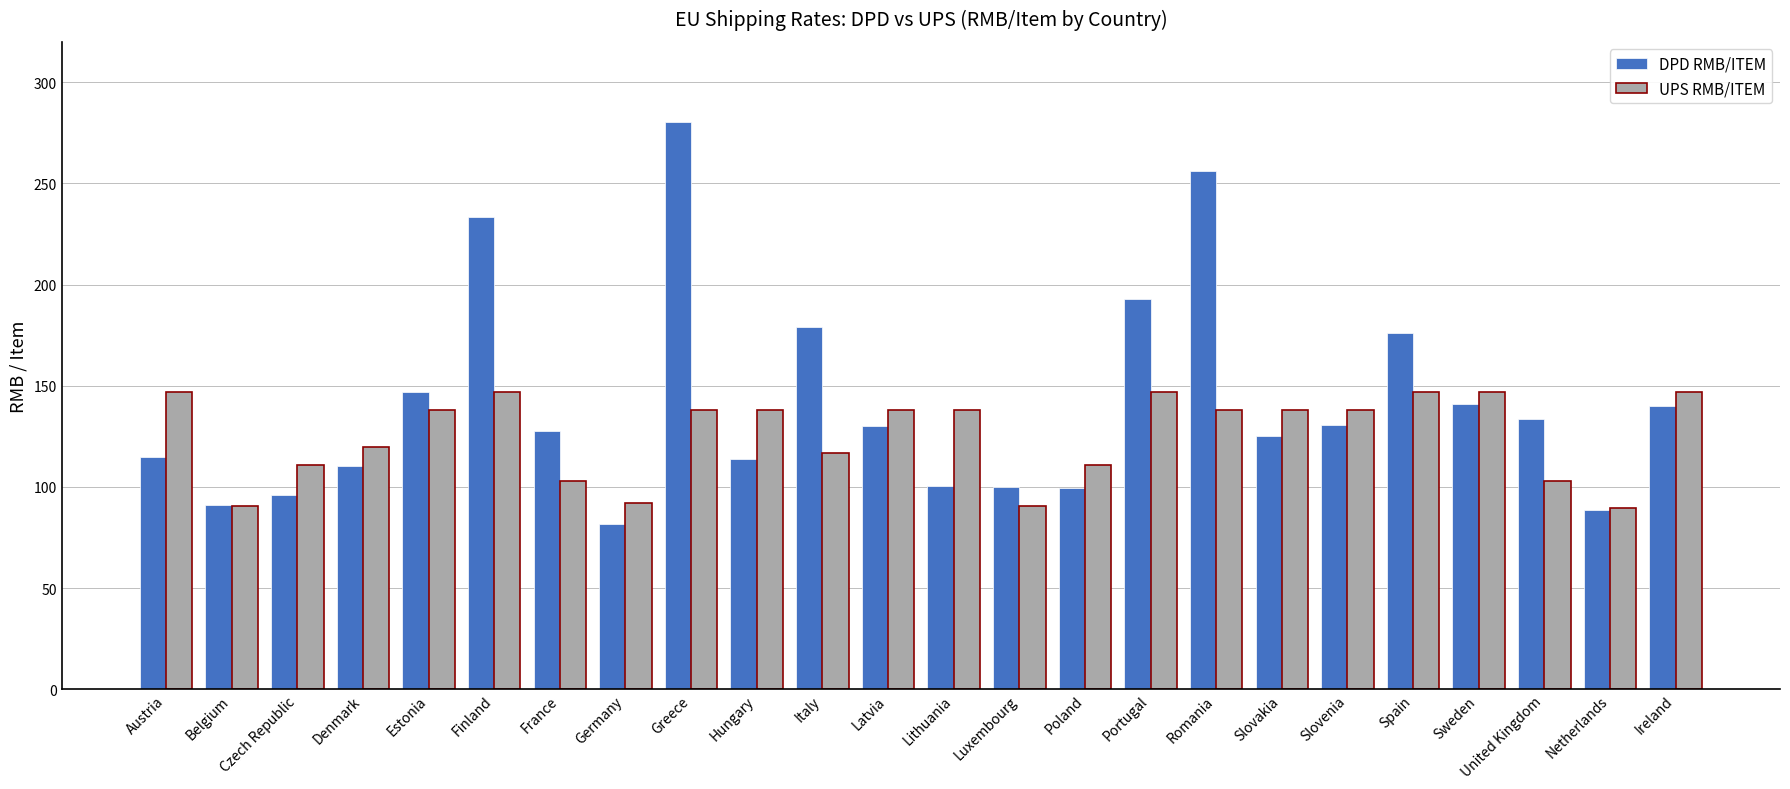

What is the total value across all series at Slovenia?

268.4